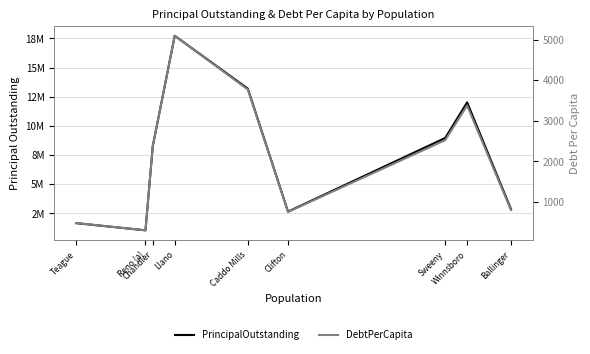

Rank the series by their average value, from highest to lowest.

PrincipalOutstanding, DebtPerCapita